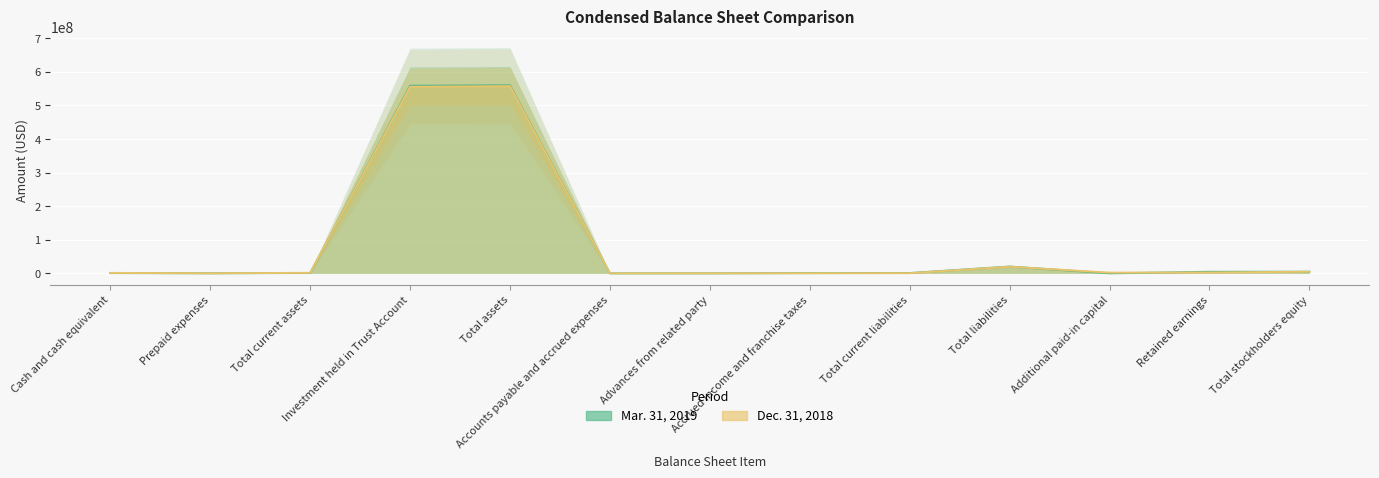

How many values in the Mar. 31, 2019 series exceed 1134269?

6